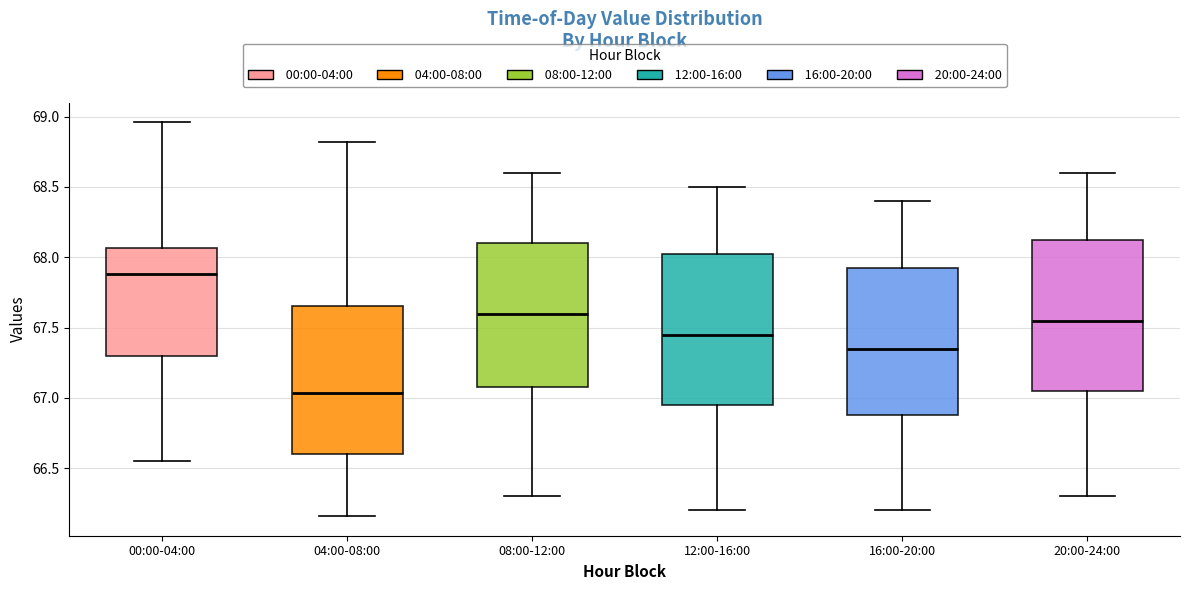

Reading left to right, read every box against the y-axis: the position of its median line, the range the box covers, and the ends of its whiskers. The values are not printed on the chart, so give them approximately, as read against the axis.

00:00-04:00: median 67.90, box 67.30 to 68.05, whiskers 66.55 to 68.95
04:00-08:00: median 67.05, box 66.60 to 67.65, whiskers 66.15 to 68.80
08:00-12:00: median 67.60, box 67.10 to 68.10, whiskers 66.30 to 68.60
12:00-16:00: median 67.45, box 66.95 to 68.05, whiskers 66.20 to 68.50
16:00-20:00: median 67.35, box 66.90 to 67.95, whiskers 66.20 to 68.40
20:00-24:00: median 67.55, box 67.05 to 68.15, whiskers 66.30 to 68.60